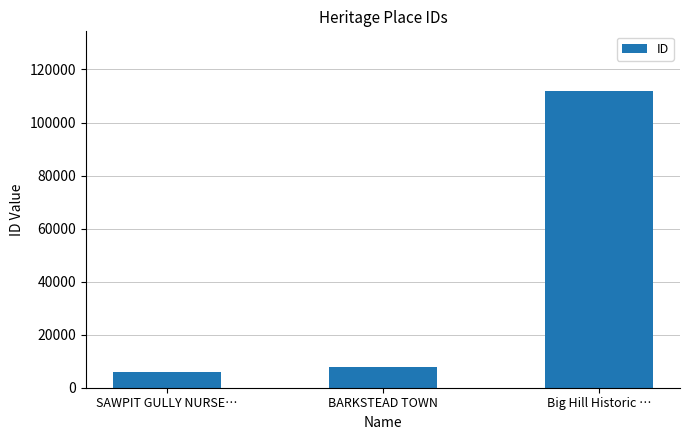

True or false: the data shows 111990 at Big Hill Historic ….

True